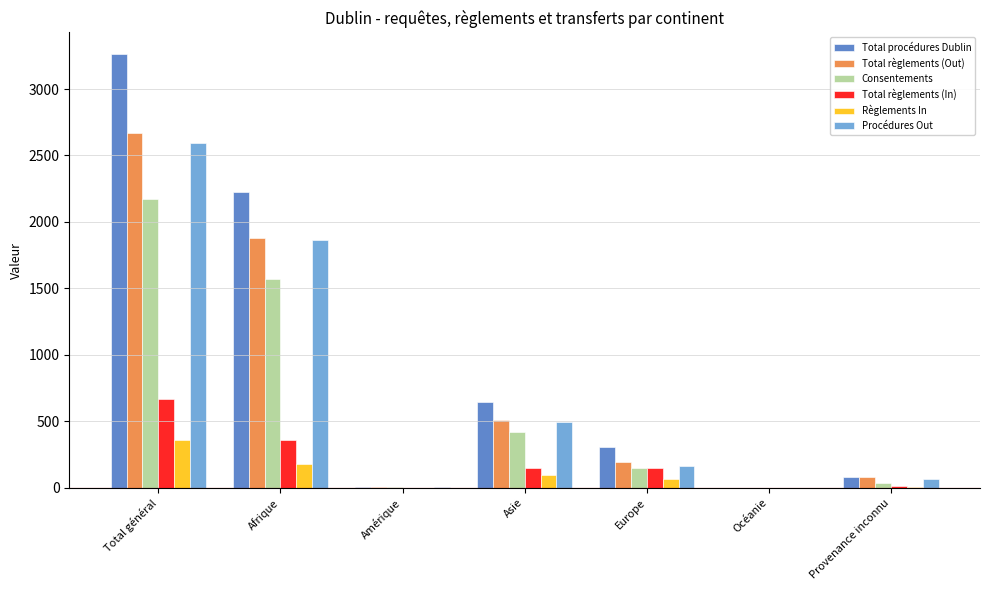

At which category is the sum across all series the highest?

Total général